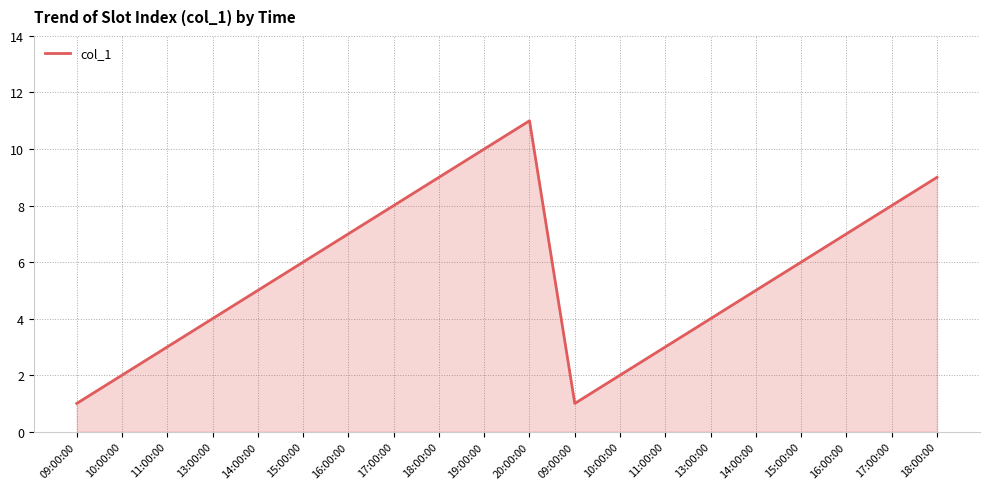

Which label corresponds to the largest value in the chart?

20:00:00